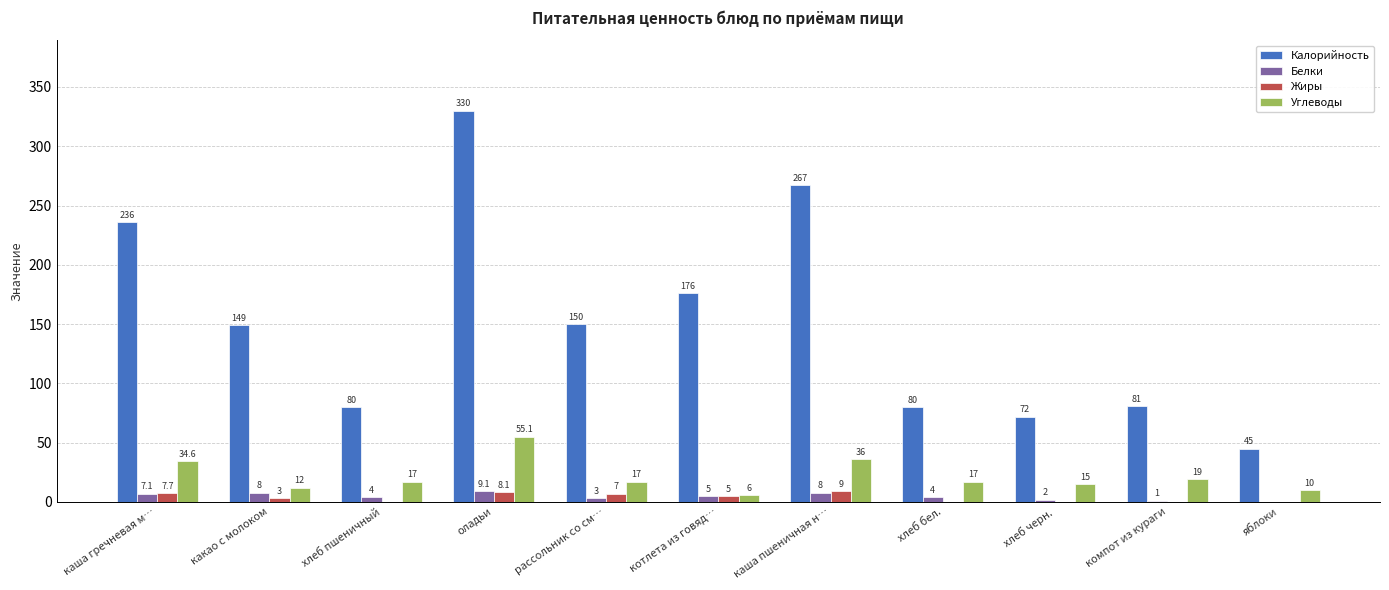

What is the total value across all series at компот из кураги?

101.0